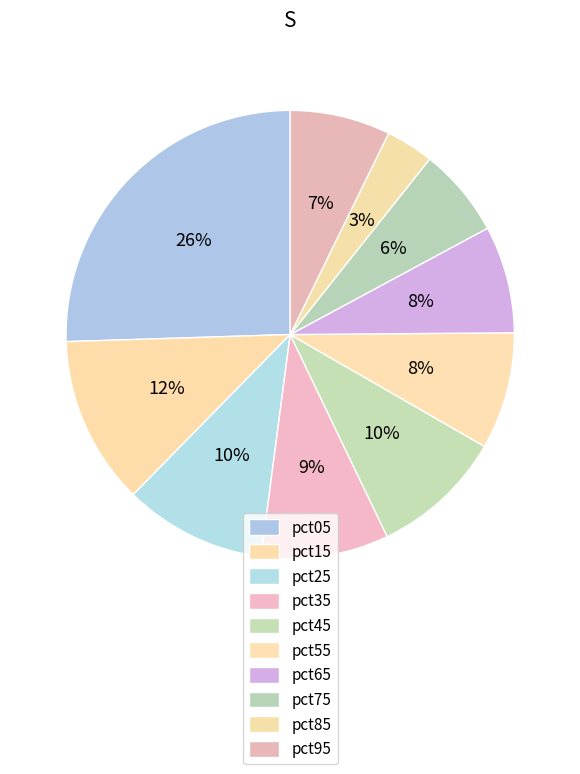

To the nearest percent, what percentage of the pie is pct95?

7%